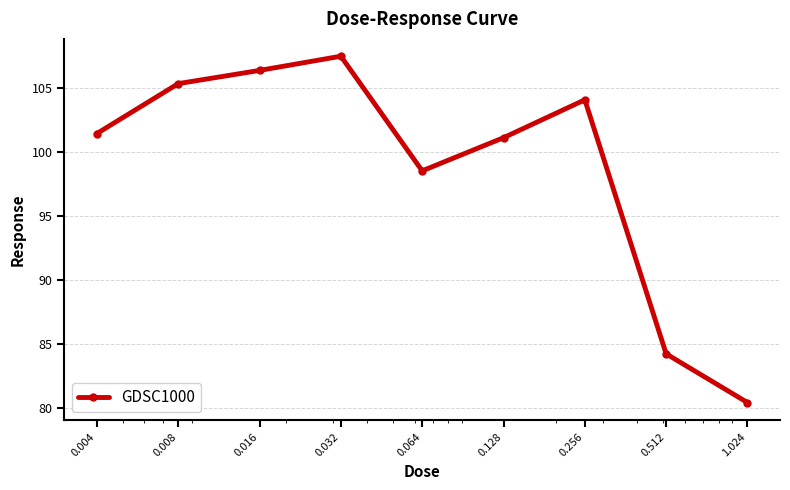

What is the smallest value displayed?

80.4